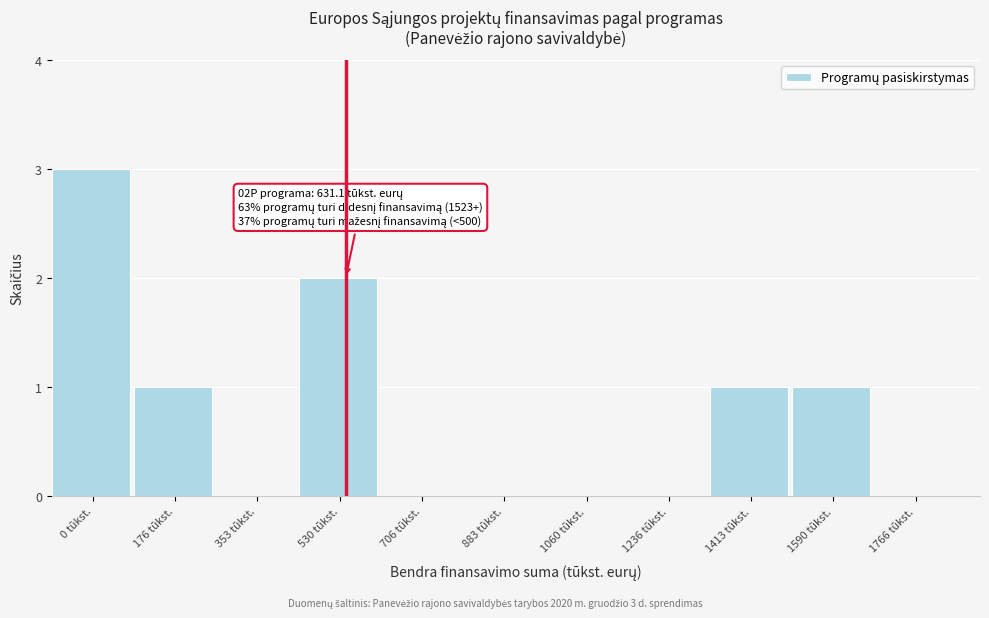

Reading right to left, list all the values displayed in this chart.

1766 tūkst.=0	1590 tūkst.=1	1413 tūkst.=1	1236 tūkst.=0	1060 tūkst.=0	883 tūkst.=0	706 tūkst.=0	530 tūkst.=2	353 tūkst.=0	176 tūkst.=1	0 tūkst.=3